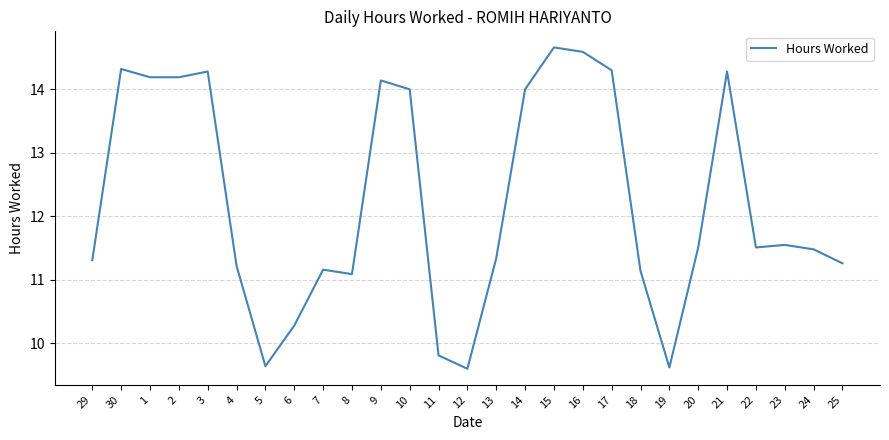

What position from the right is 22?

4